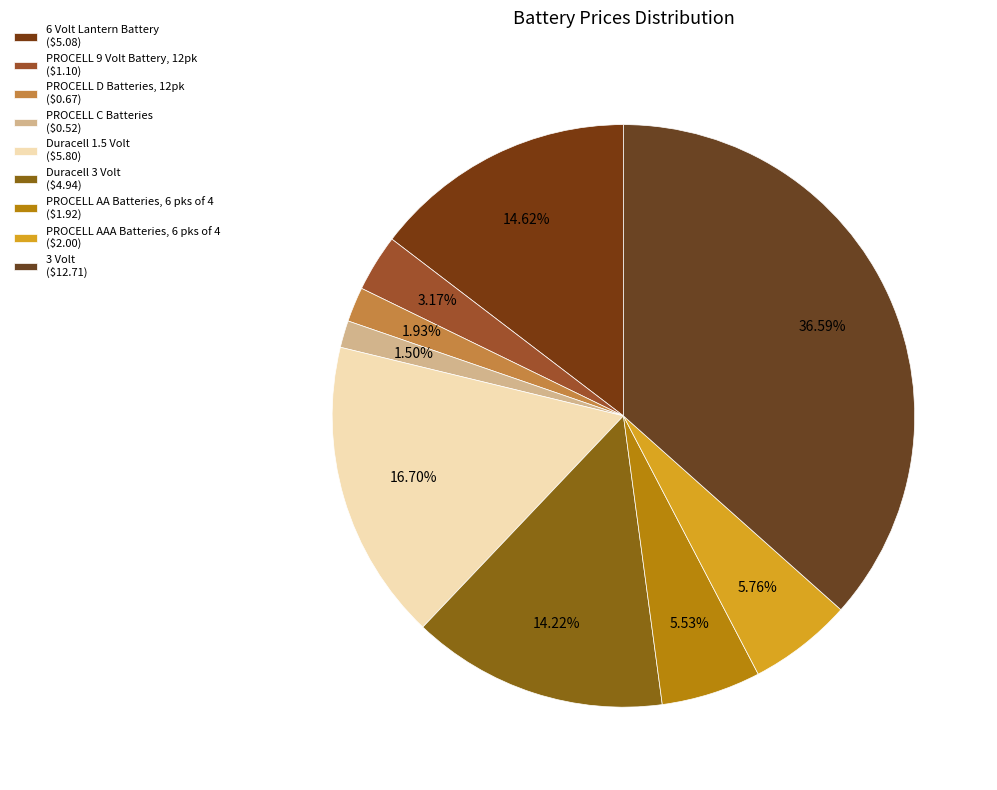

Approximately how many times larger is the value at 3 Volt compared to 6 Volt Lantern Battery?

2.5